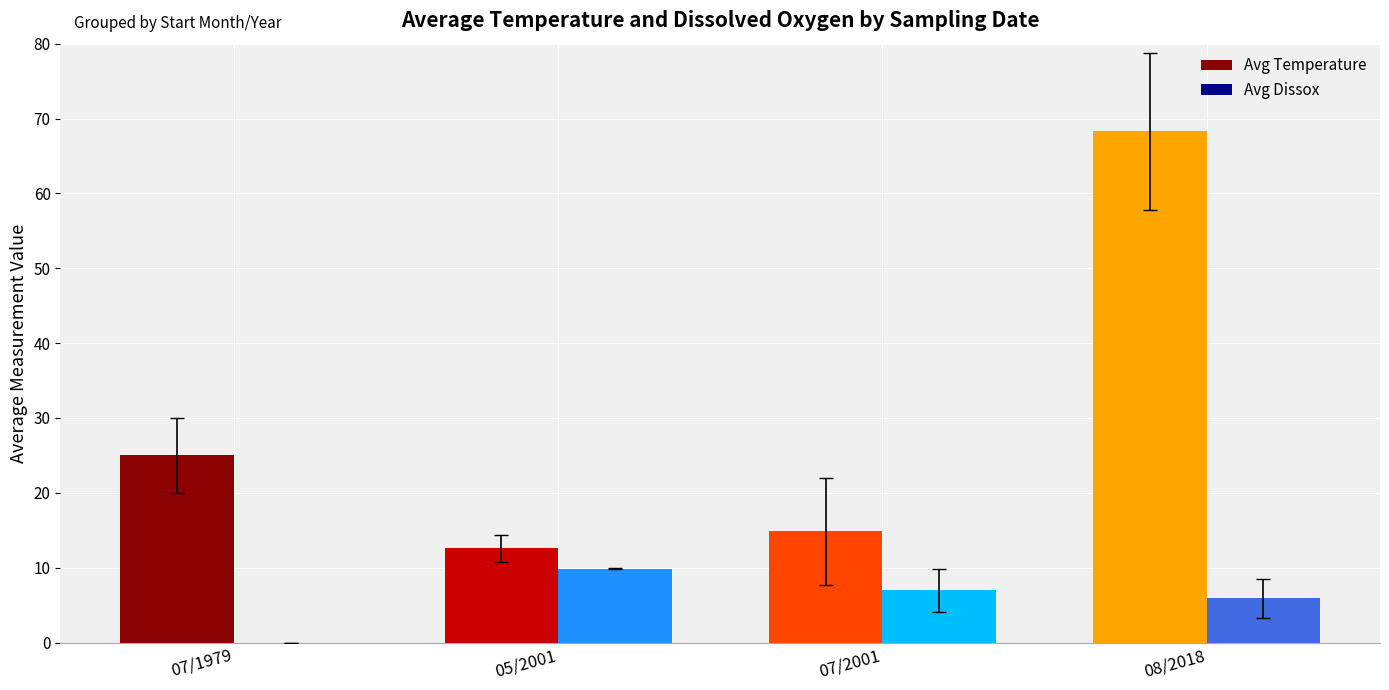

Which series changed the most between 05/2001 and 08/2018?

Avg Temperature